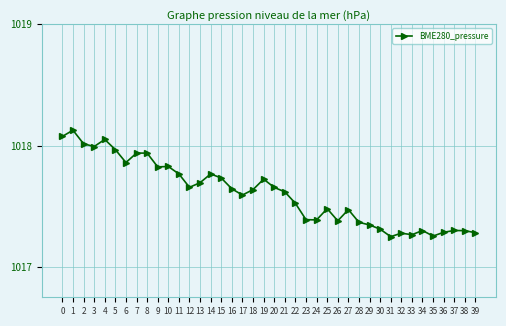

The value at 35 is 1556.4. True or false?

False